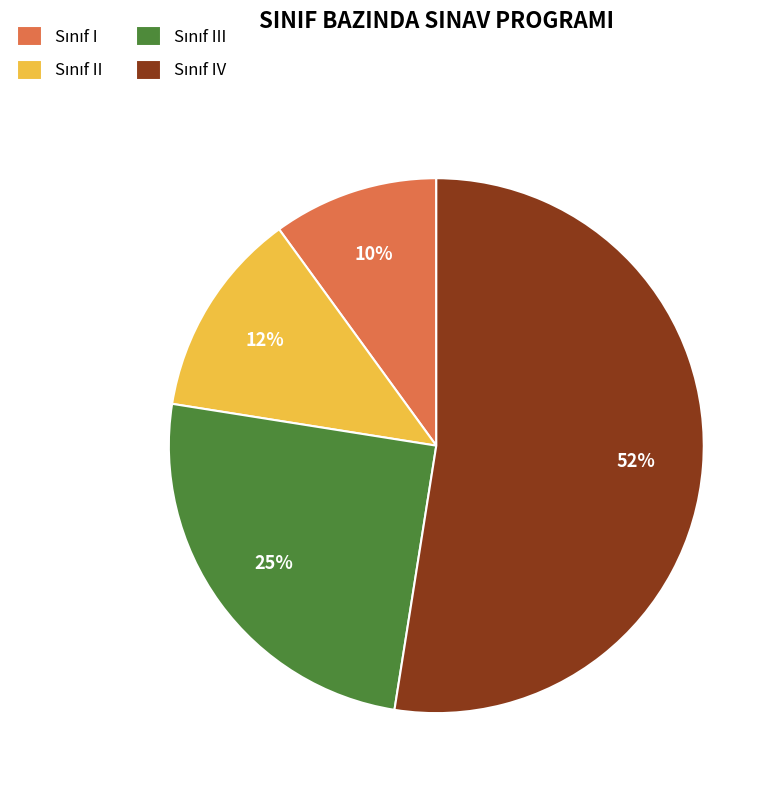

How many slices are in this pie chart?

4